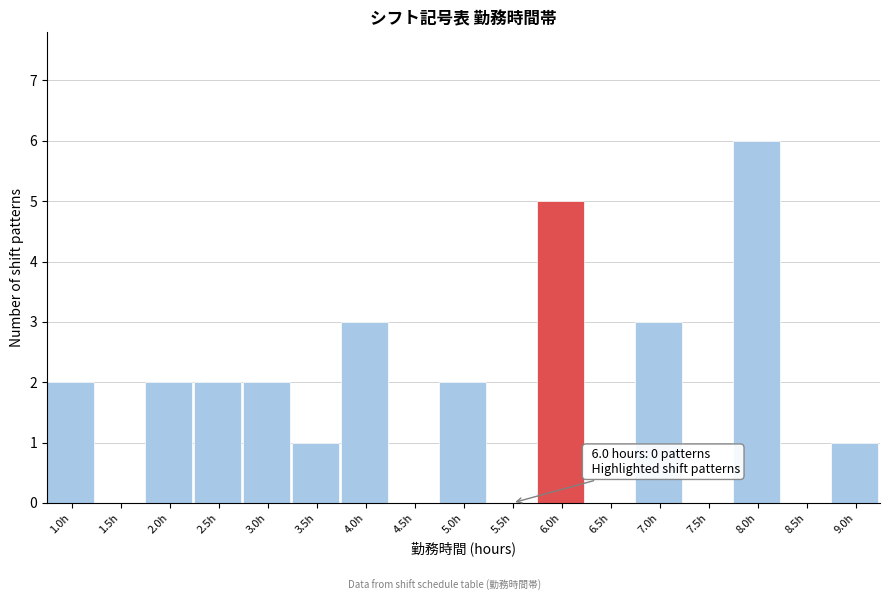

Reading right to left, transcribe all the data shown in this chart.

9.0h=1	8.5h=0	8.0h=6	7.5h=0	7.0h=3	6.5h=0	6.0h=5	5.5h=0	5.0h=2	4.5h=0	4.0h=3	3.5h=1	3.0h=2	2.5h=2	2.0h=2	1.5h=0	1.0h=2